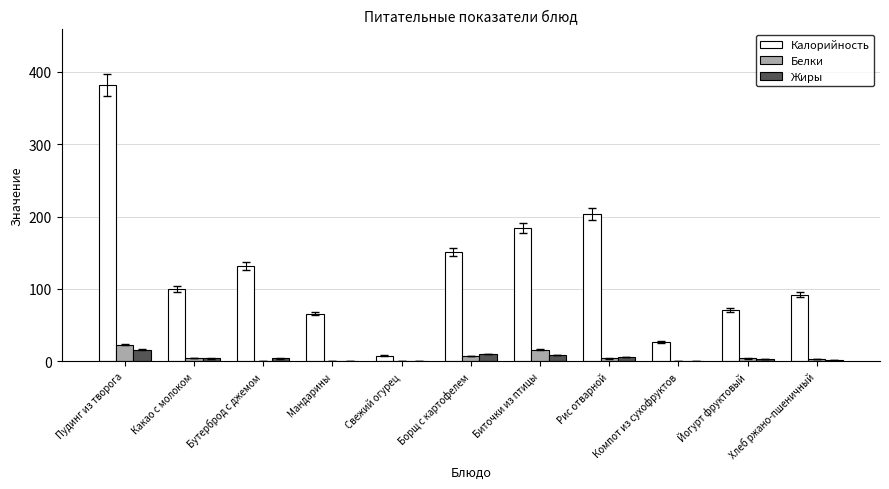

Is the value of Жиры at Борщ с картофелем greater than the value of Белки at Свежий огурец?

Yes